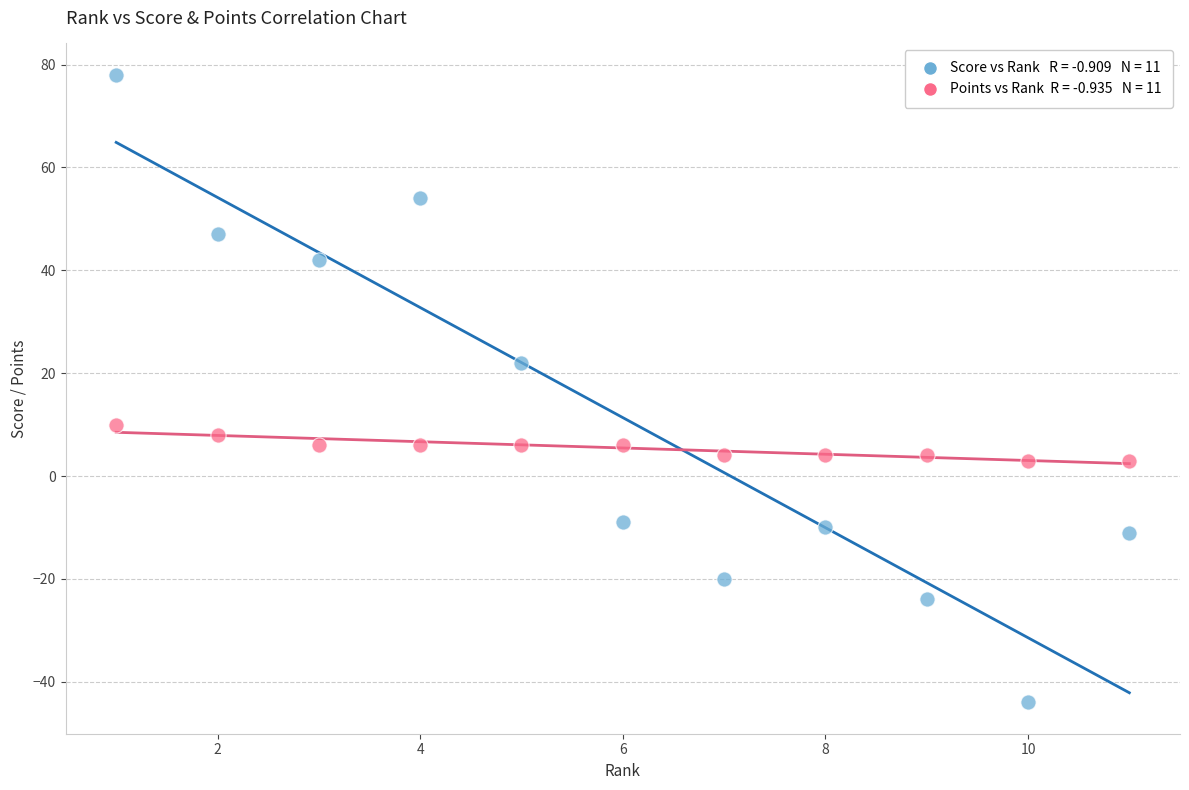

Across all series, what Y value is closest to 17?

22